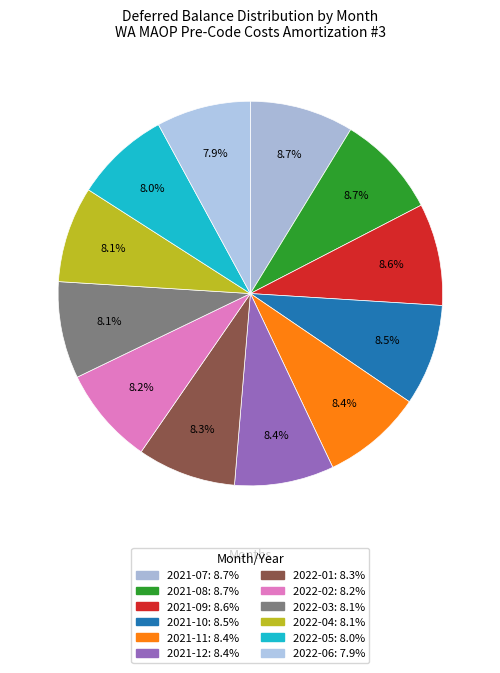

Combined, do 2021-11 and 2022-05 account for over 50%?

No